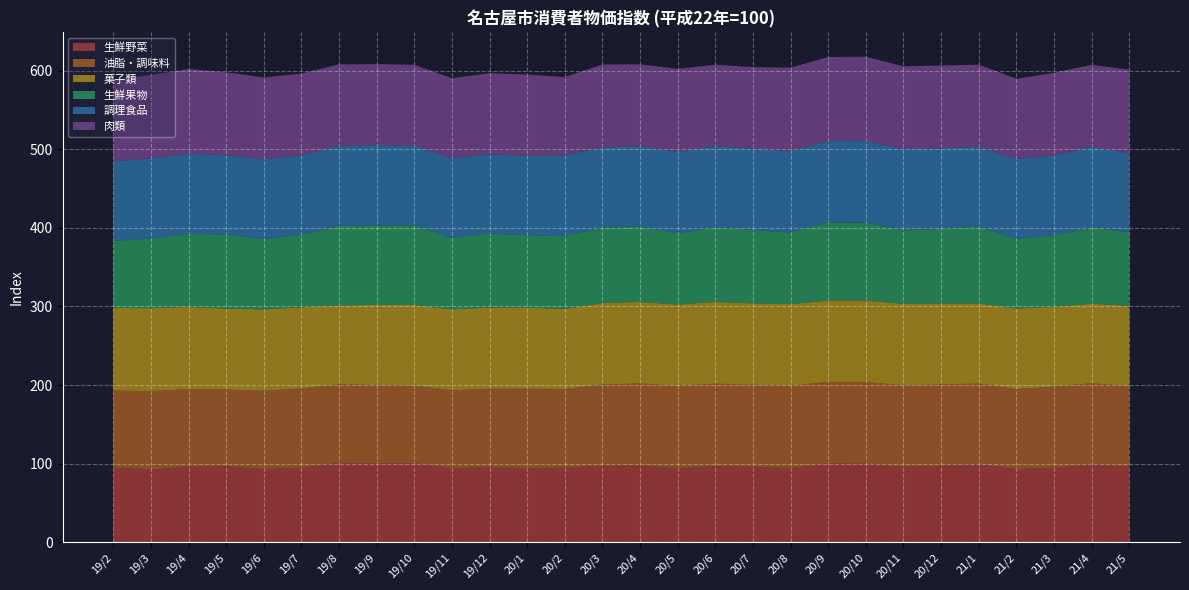

Reading left to right, list all the values displayed in this chart.

生鮮野菜: 19/2=94.7	19/3=92.8	19/4=95.9	19/5=96.7	19/6=93.1	19/7=94.7	19/8=101.1	19/9=100.3	19/10=100.8	19/11=94.0	19/12=95.8	20/1=94.3	20/2=94.8	20/3=97.4	20/4=97.6	20/5=94.2	20/6=96.7	20/7=95.9	20/8=94.4	20/9=100.3	20/10=99.8	20/11=95.9	20/12=97.3	21/1=99.1	21/2=93.1	21/3=94.7	21/4=99.0	21/5=96.6
油脂・調味料: 19/2=98.2	19/3=99.5	19/4=99.0	19/5=97.6	19/6=99.6	19/7=101.0	19/8=99.8	19/9=99.7	19/10=98.4	19/11=99.3	19/12=99.5	20/1=101.0	20/2=100.1	20/3=103.3	20/4=104.4	20/5=104.7	20/6=105.1	20/7=104.3	20/8=104.8	20/9=103.6	20/10=104.1	20/11=103.7	20/12=103.5	21/1=102.8	21/2=101.8	21/3=103.3	21/4=103.4	21/5=101.8
菓子類: 19/2=105.3	19/3=105.3	19/4=104.4	19/5=102.8	19/6=103.4	19/7=103.3	19/8=100.3	19/9=101.9	19/10=102.6	19/11=102.8	19/12=103.3	20/1=103.1	20/2=101.9	20/3=103.5	20/4=103.6	20/5=103.5	20/6=103.9	20/7=103.6	20/8=103.7	20/9=103.5	20/10=103.4	20/11=103.6	20/12=102.8	21/1=101.9	21/2=102.4	21/3=101.4	21/4=101.0	21/5=102.3
生鮮果物: 19/2=85.1	19/3=88.8	19/4=93.1	19/5=94.2	19/6=89.4	19/7=92.2	19/8=101.4	19/9=100.7	19/10=101.4	19/11=91.2	19/12=94.2	20/1=91.9	20/2=92.8	20/3=96.1	20/4=95.9	20/5=90.6	20/6=94.8	20/7=93.3	20/8=91.1	20/9=99.4	20/10=99.2	20/11=93.4	20/12=94.9	21/1=97.5	21/2=88.6	21/3=91.0	21/4=96.8	21/5=93.6
調理食品: 19/2=101.3	19/3=101.8	19/4=102.0	19/5=100.8	19/6=101.8	19/7=101.0	19/8=101.8	19/9=102.5	19/10=101.0	19/11=101.4	19/12=100.8	20/1=101.0	20/2=102.5	20/3=101.8	20/4=102.2	20/5=103.4	20/6=103.5	20/7=103.5	20/8=103.4	20/9=103.7	20/10=103.8	20/11=103.3	20/12=102.5	21/1=101.7	21/2=101.8	21/3=101.5	21/4=102.4	21/5=100.7
肉類: 19/2=103.4	19/3=106.3	19/4=107.7	19/5=105.7	19/6=103.9	19/7=103.9	19/8=103.5	19/9=103.0	19/10=103.2	19/11=101.6	19/12=103.0	20/1=103.6	20/2=99.7	20/3=105.6	20/4=104.2	20/5=105.7	20/6=103.4	20/7=103.8	20/8=106.2	20/9=106.7	20/10=107.3	20/11=105.4	20/12=105.4	21/1=104.5	21/2=101.9	21/3=105.2	21/4=104.7	21/5=106.1